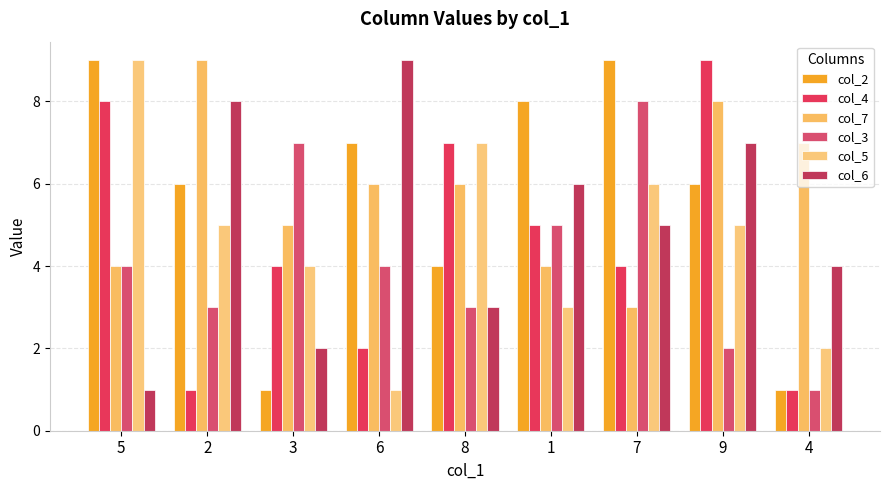

Which category has the lowest value in the col_7 series?

7